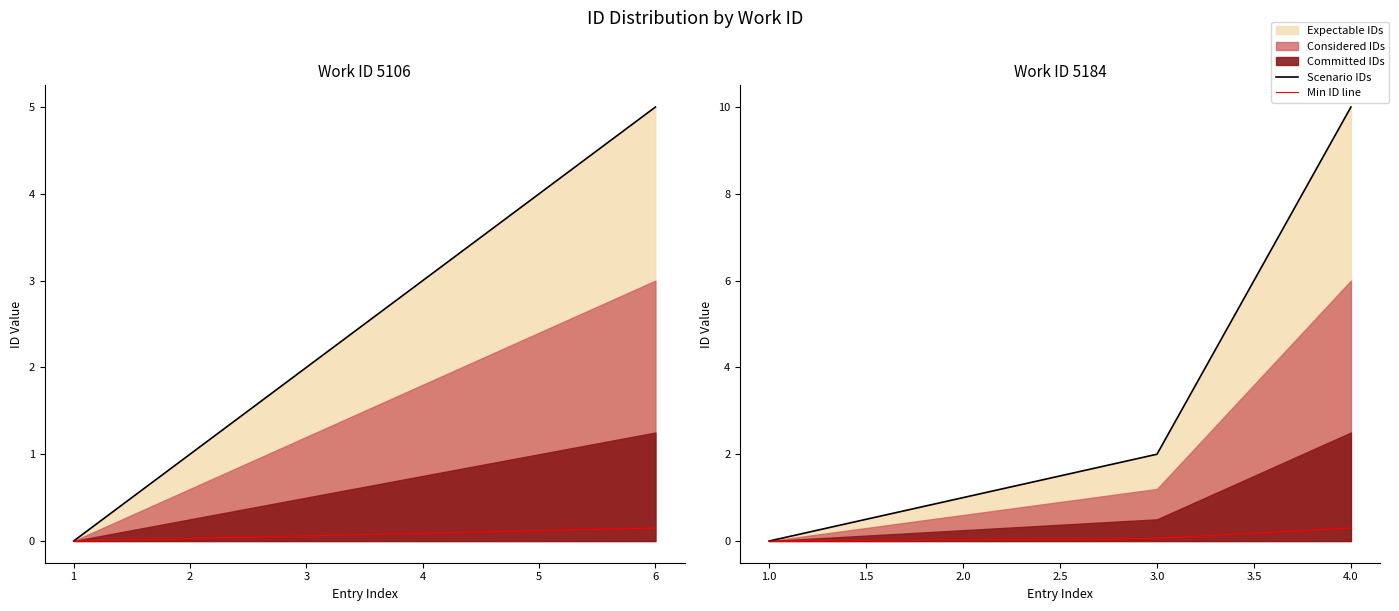

True or false: Min ID line and Scenario IDs cross at least once.

False